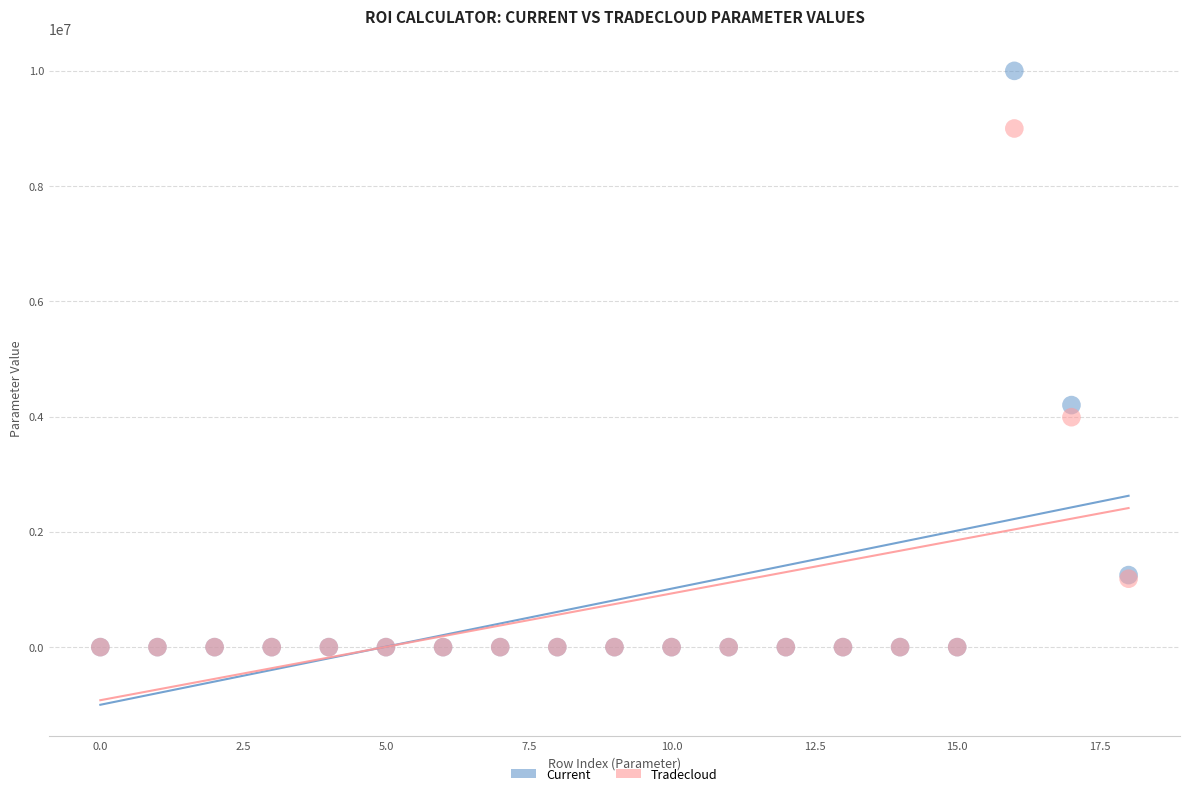

Which series has the largest Y range (max minus min)?

Current